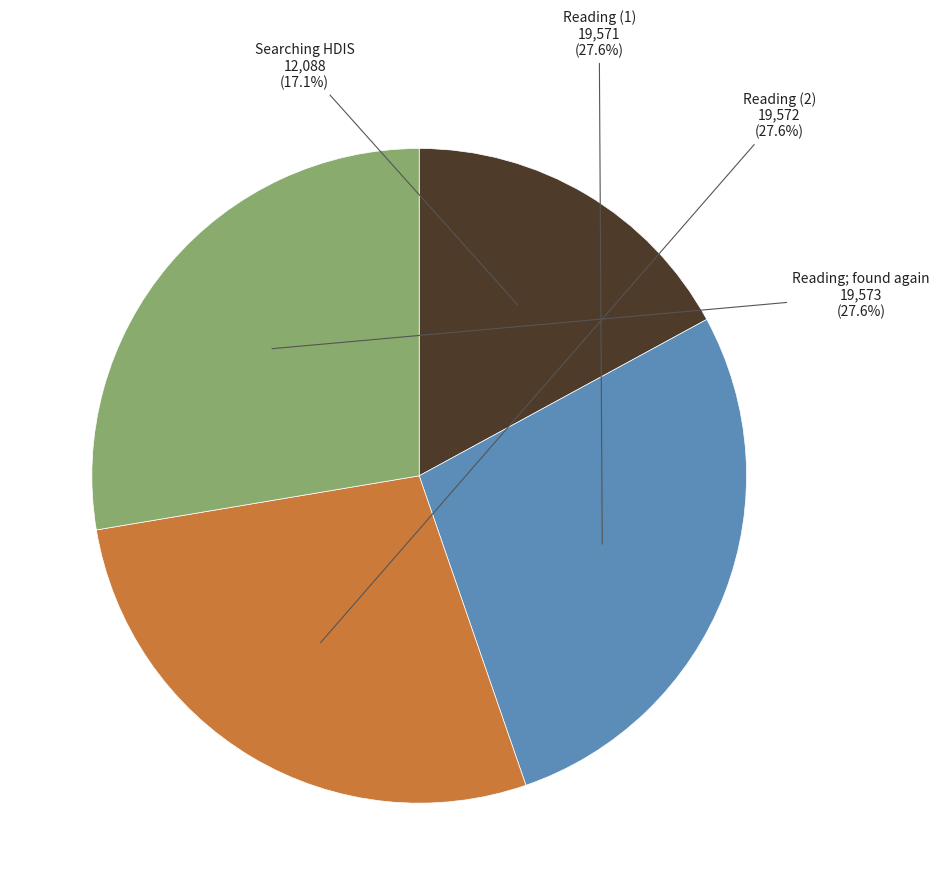

Which slice is the smallest?

Searching HDIS